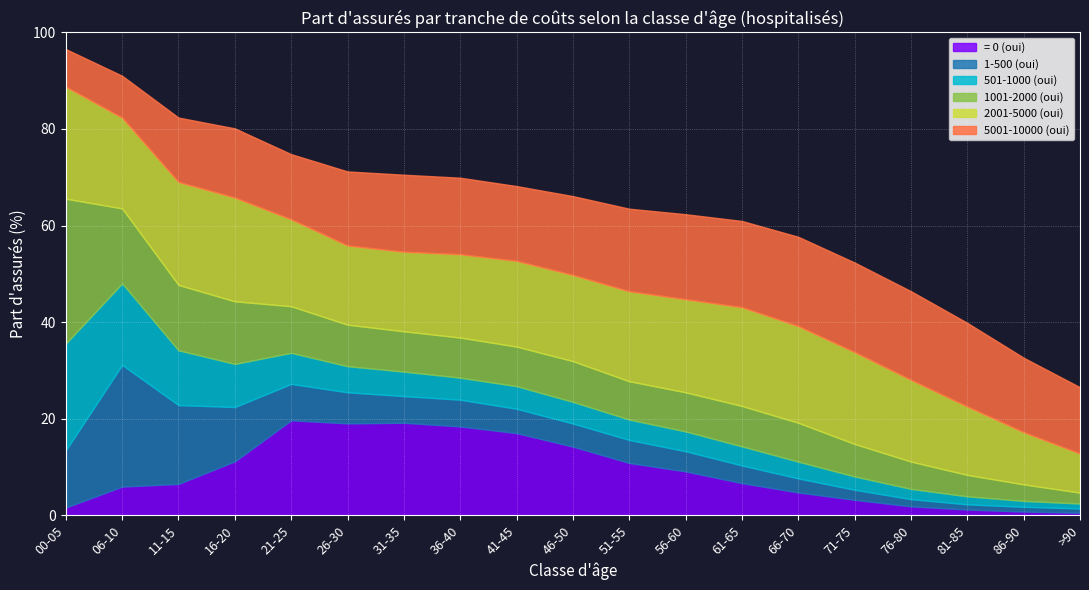

How many values in the 1001-2000 (oui) series exceed 8?

13